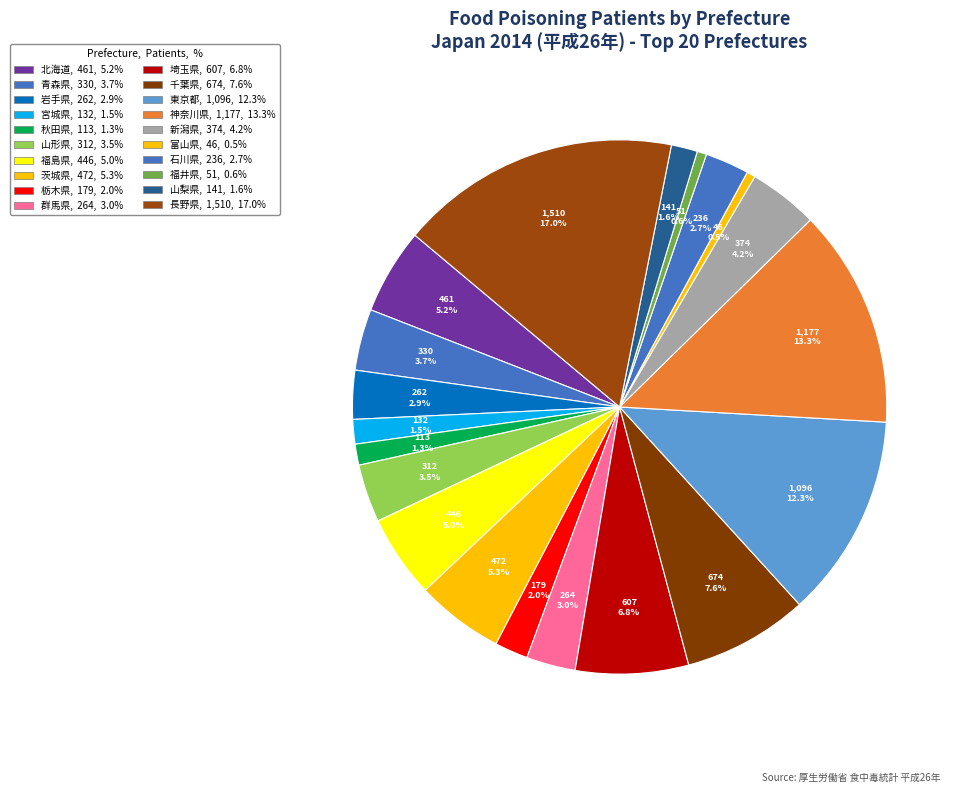

Count the number of slices in the pie.

20